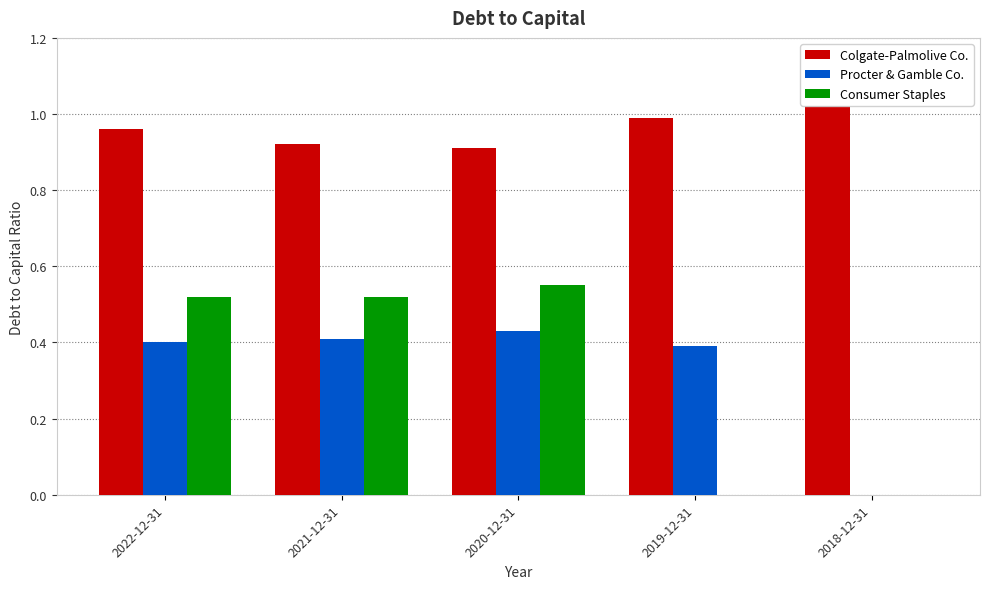

The Consumer Staples series shows 0.8 at 2022-12-31. True or false?

False